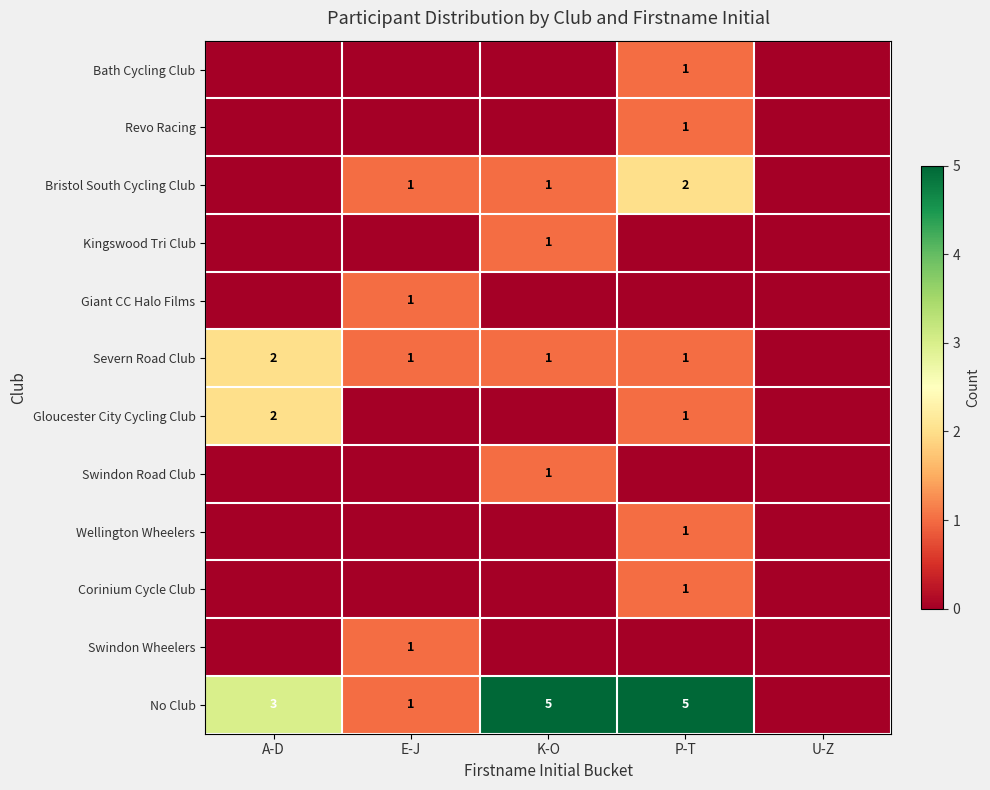

The Severn Road Club series shows 1 at P-T. True or false?

True